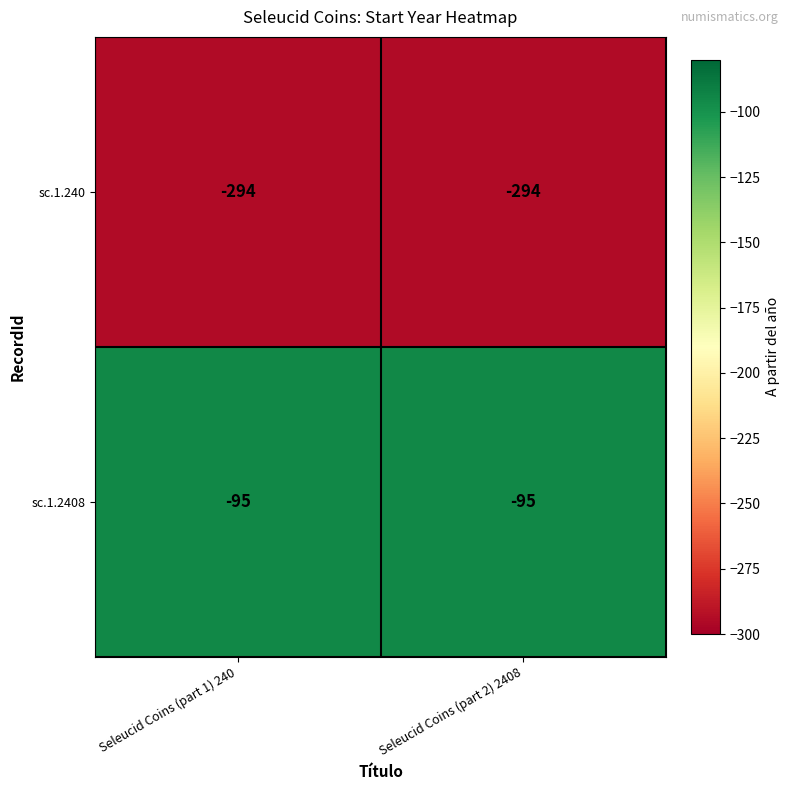

Reading right to left, transcribe all the data shown in this chart.

sc.1.240: -294	-294
sc.1.2408: -95	-95